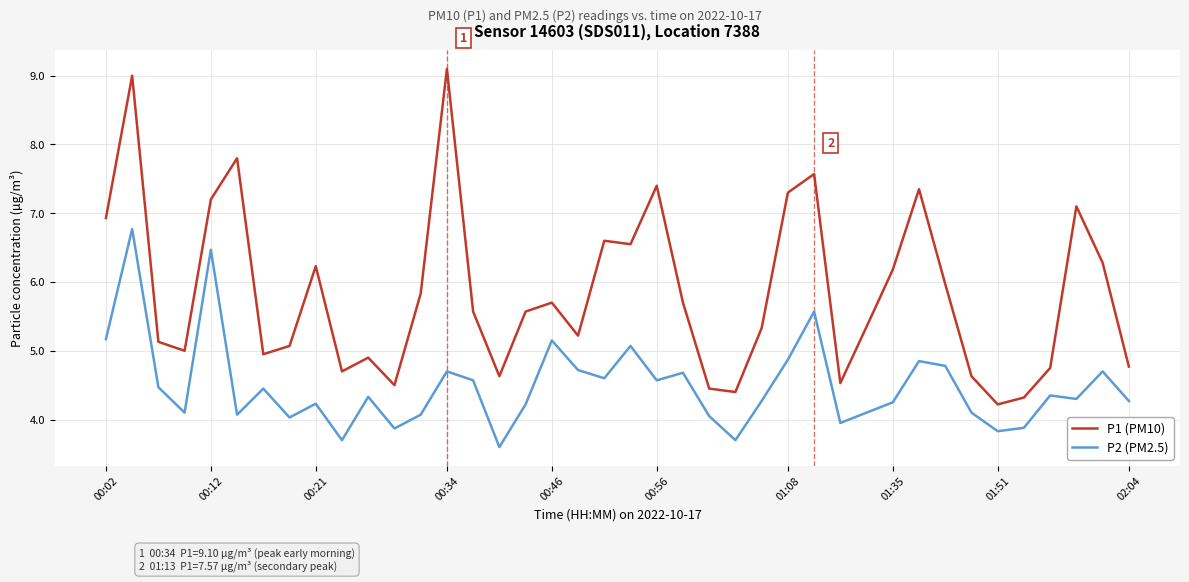

True or false: P1 (PM10) and P2 (PM2.5) cross at least once.

False